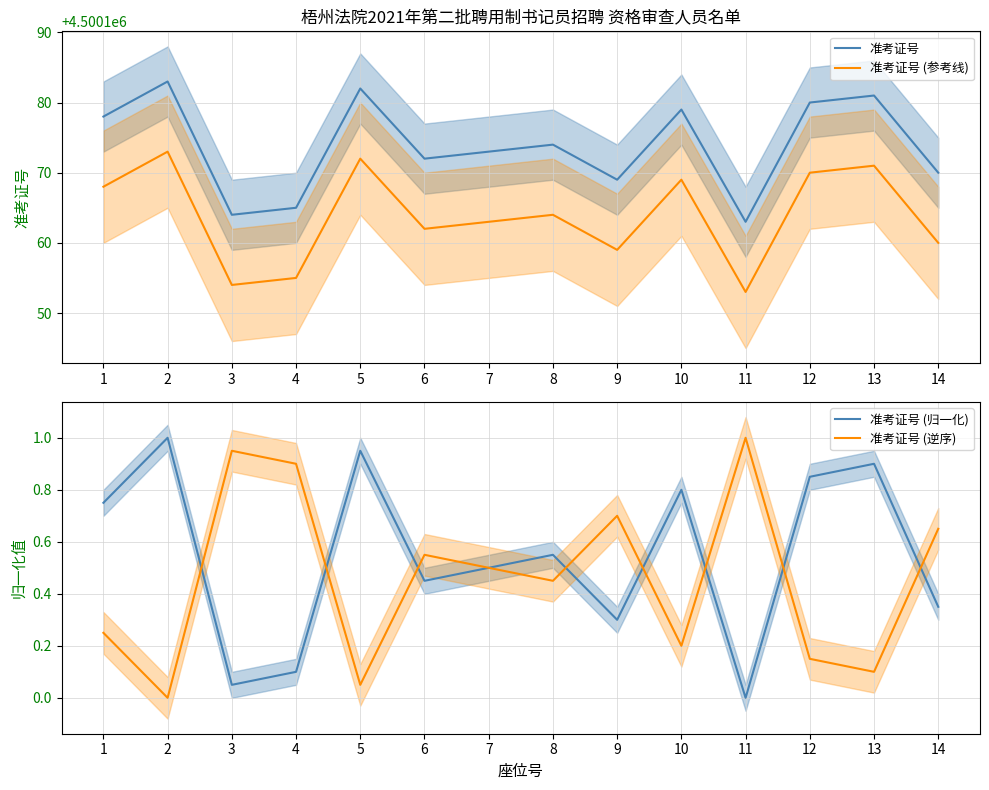

How many interior local peaks does the 准考证号 (参考线) series have?

5